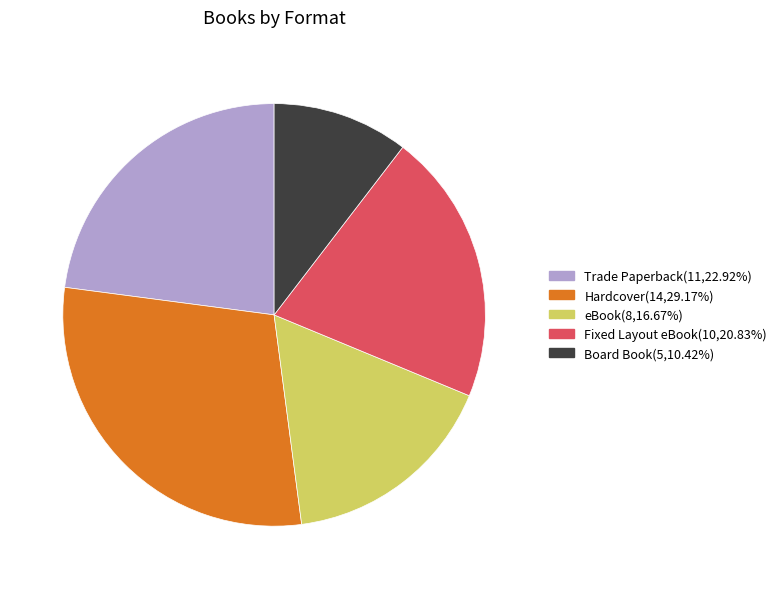

Which category has the smallest portion of the pie?

Board Book